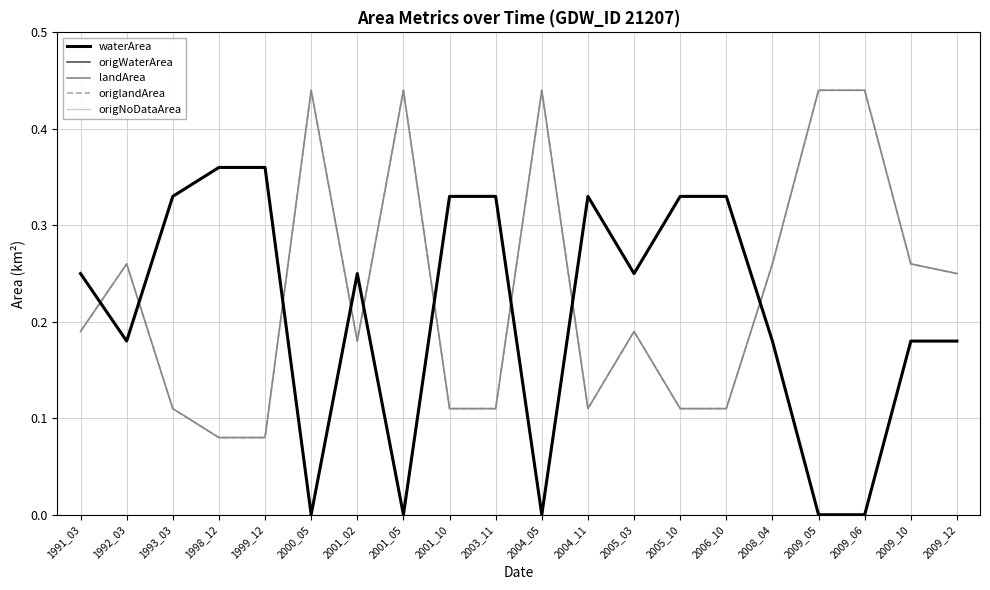

The origlandArea series shows 0.3 at 1992_03. True or false?

True